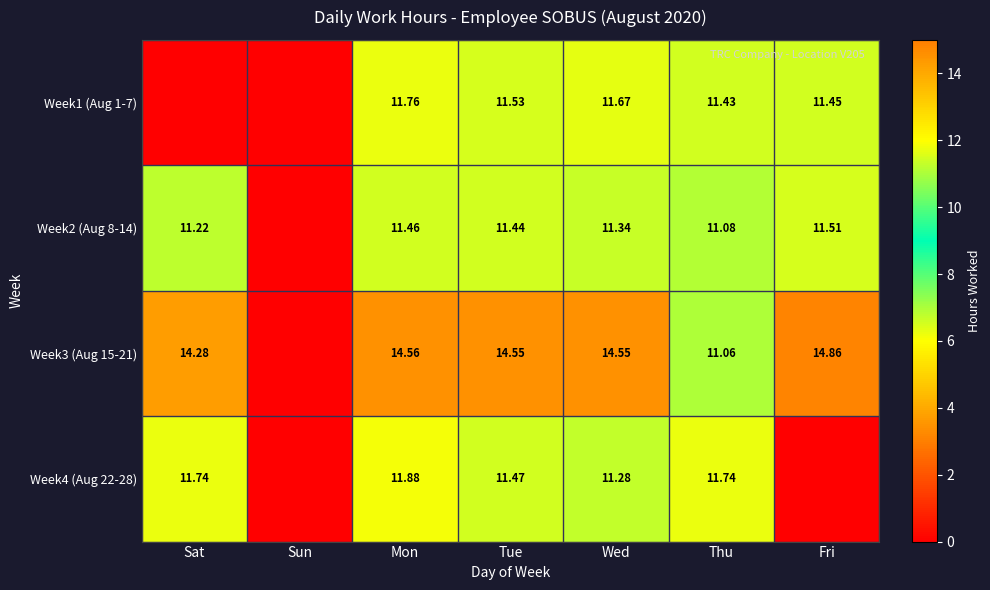

Which series changed the most between Mon and Thu?

Week3 (Aug 15-21)